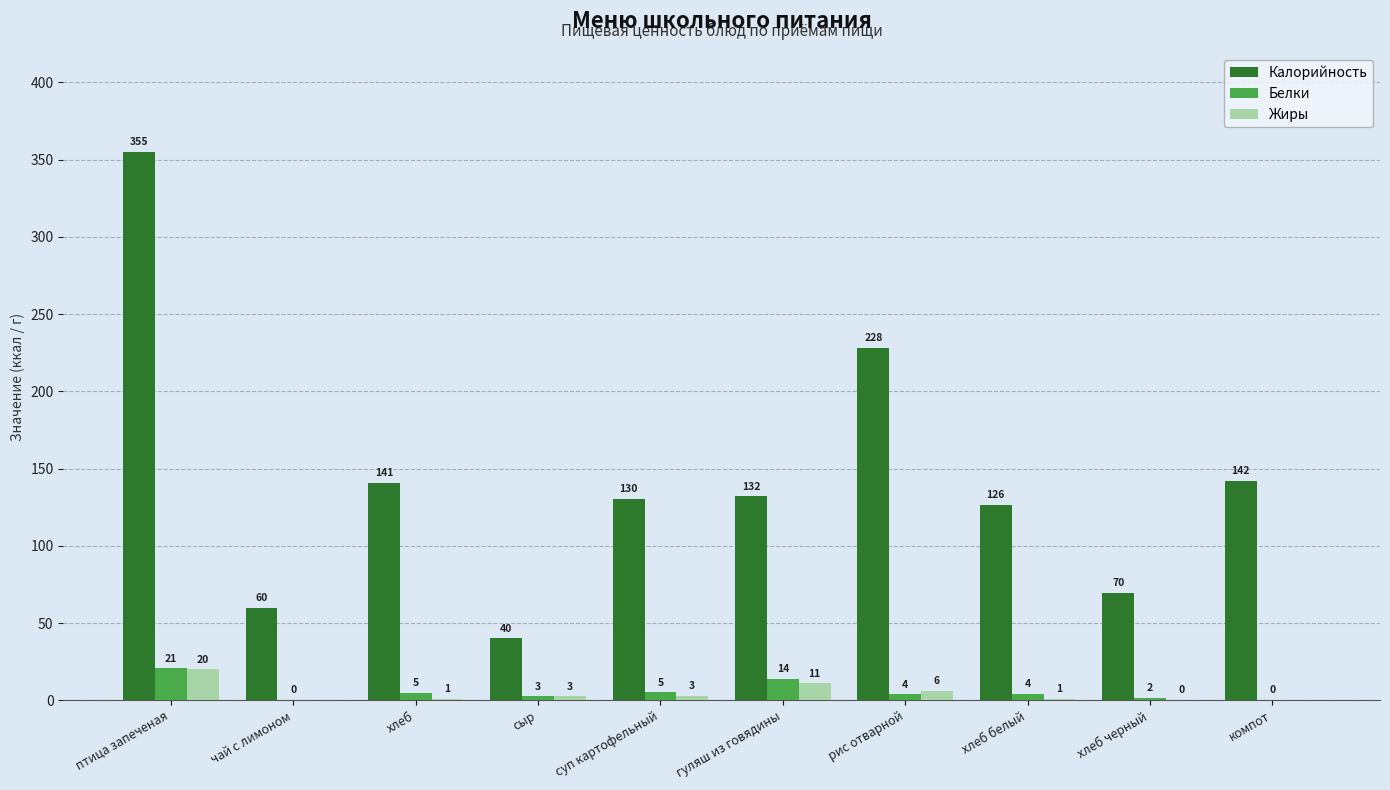

Which category has the lowest value in the Жиры series?

чай с лимоном